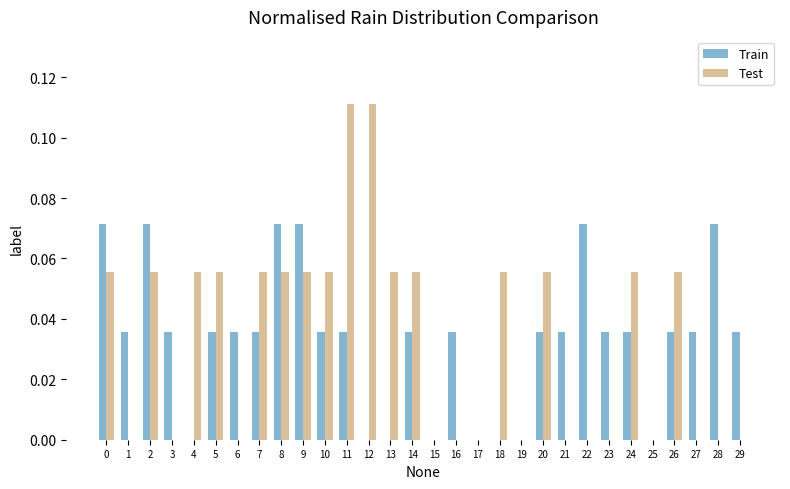

Is it true that Test equals 0.0 at 18?

False